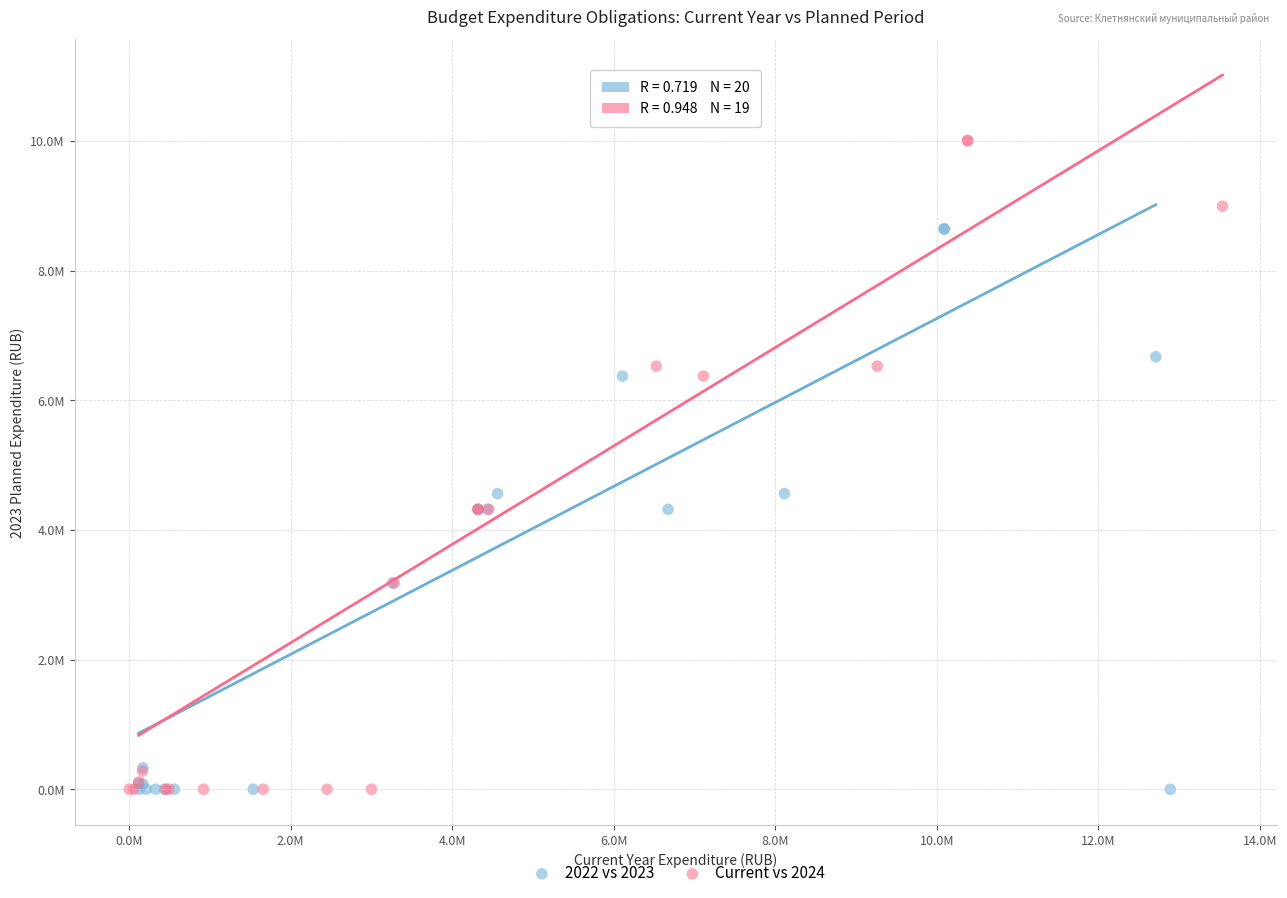

What are all the series names shown in the legend?

2022 vs 2023, Current vs 2024